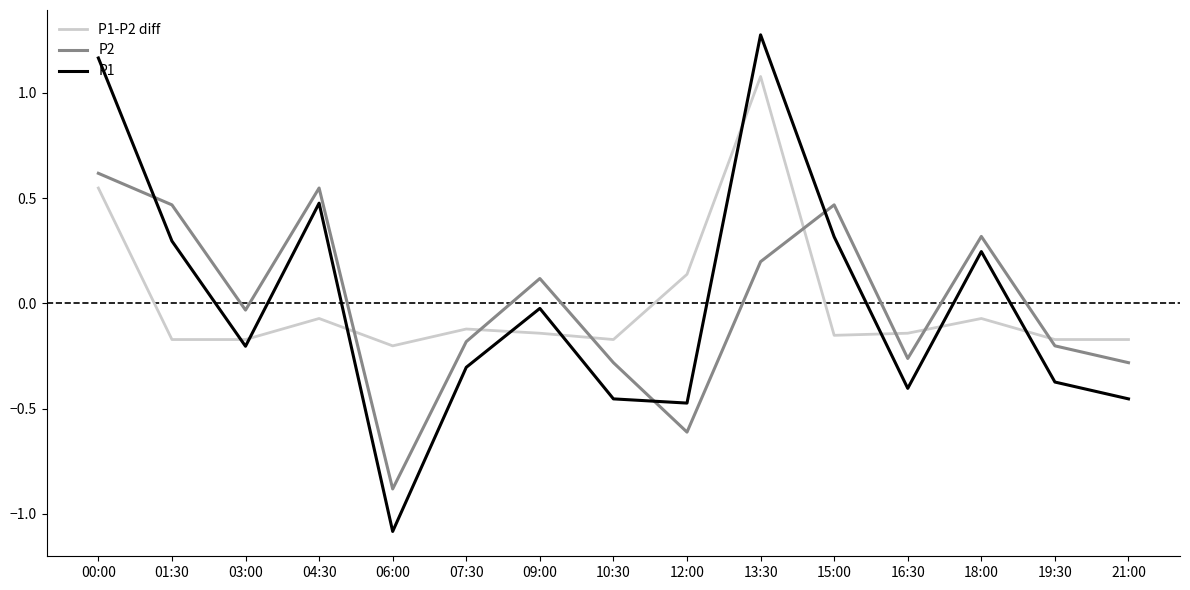

Which category has the highest value in the P1-P2 diff series?

13:30